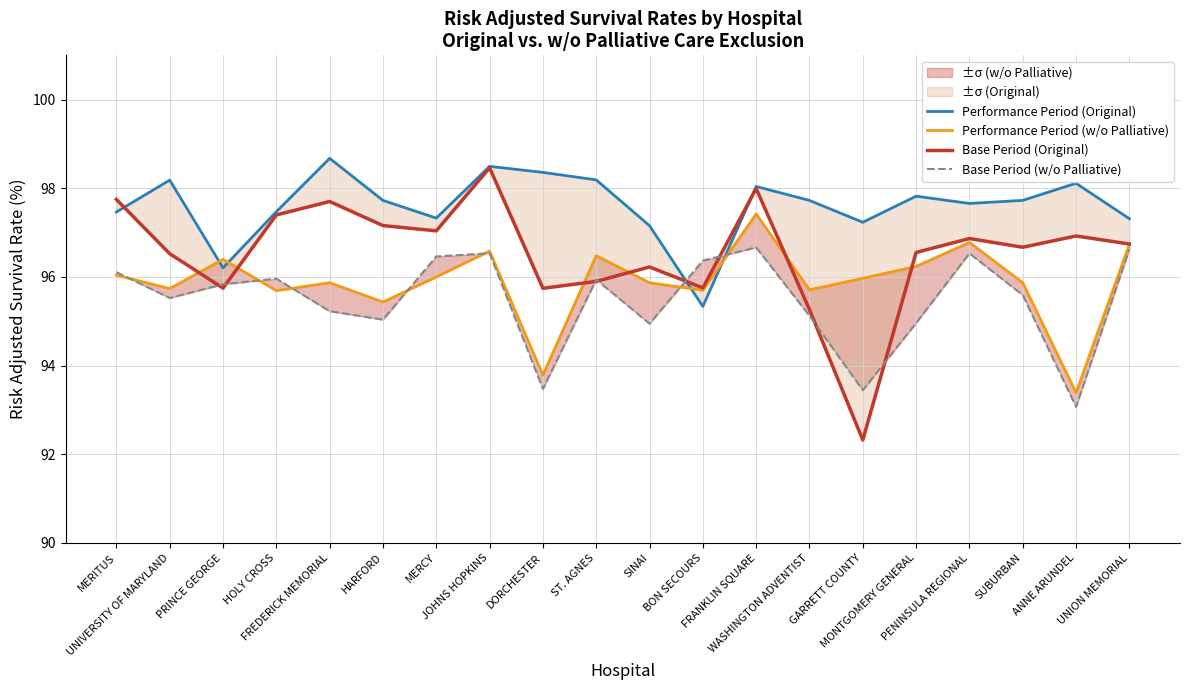

What is the difference between the second highest and second lowest values in the Base Period (w/o Palliative) series?

3.2